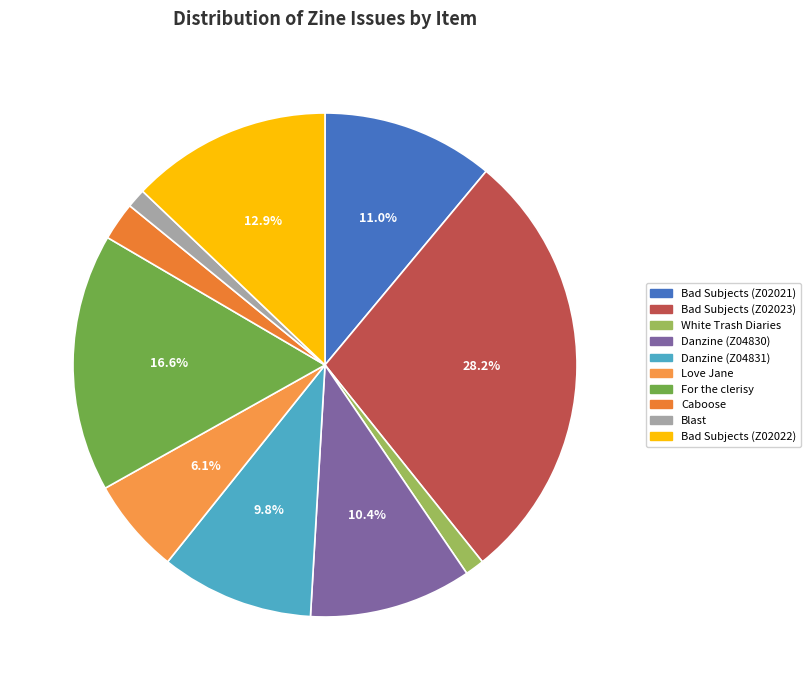

Count the number of slices in the pie.

10